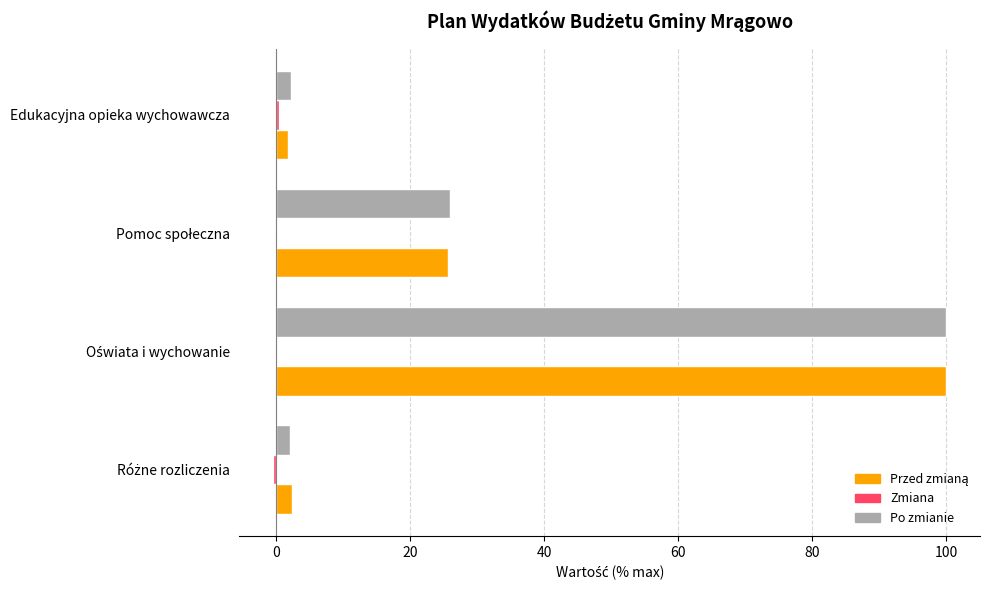

What is the maximum value shown in the chart?

100.0